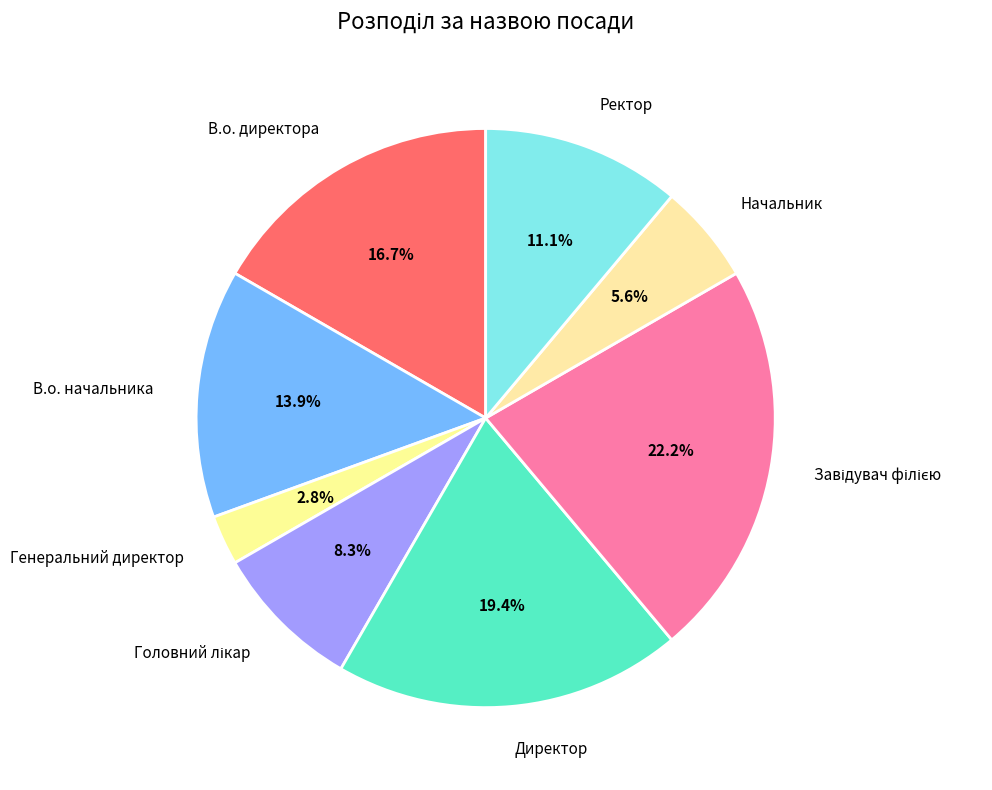

Count the number of slices in the pie.

8